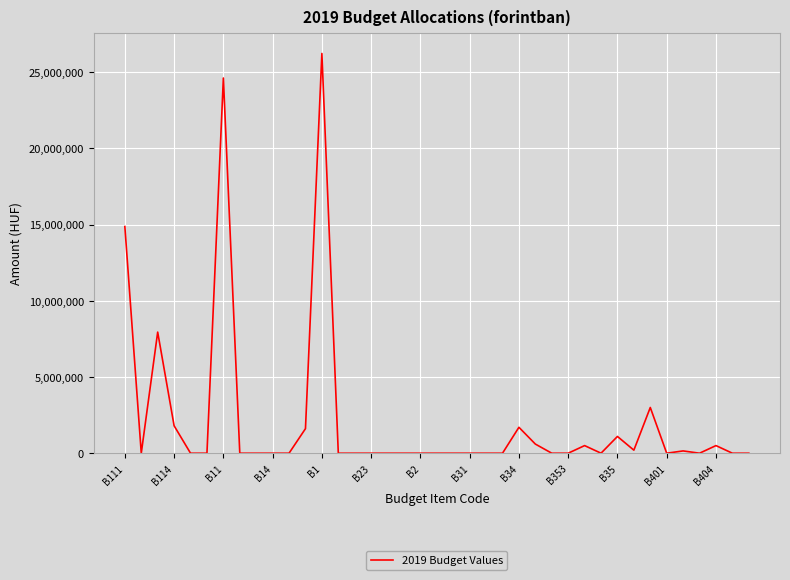

What is the difference between the maximum and minimum values?

26224138